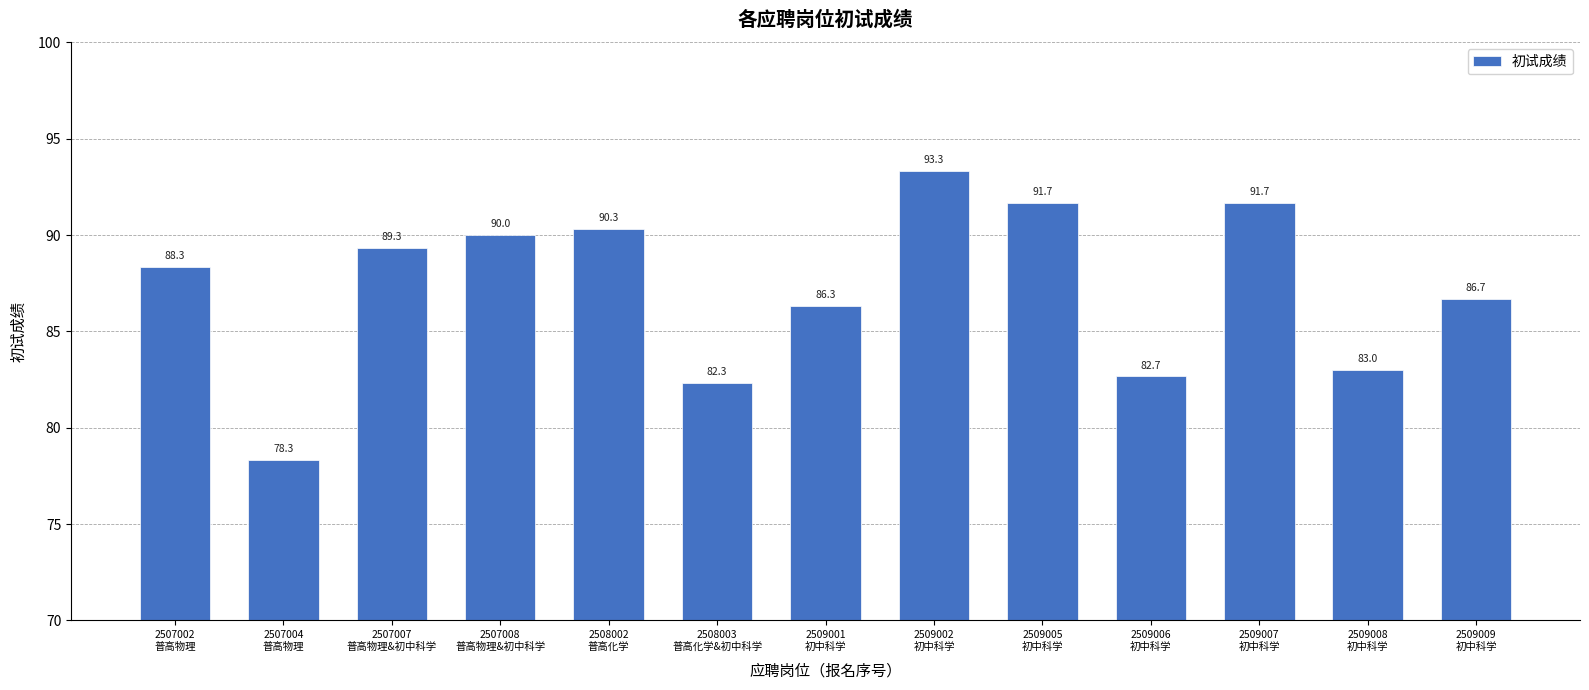

How many values are below 88?

6